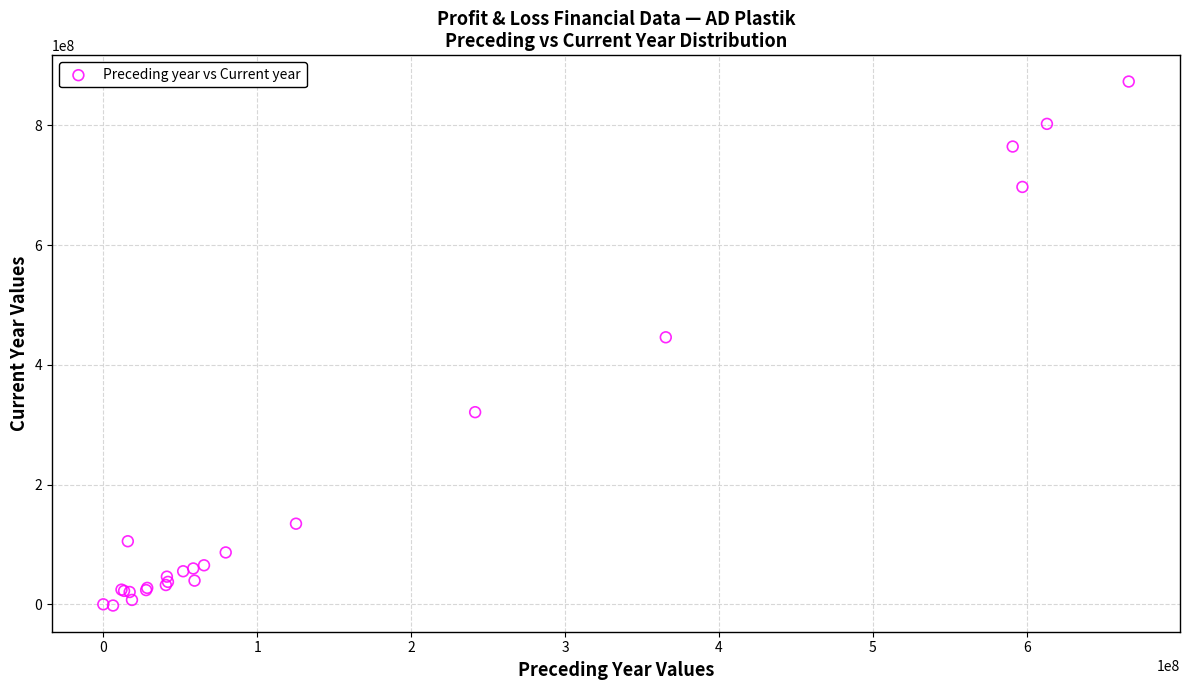

What Y value in the scatter plot is closest to 435473767?

445883204